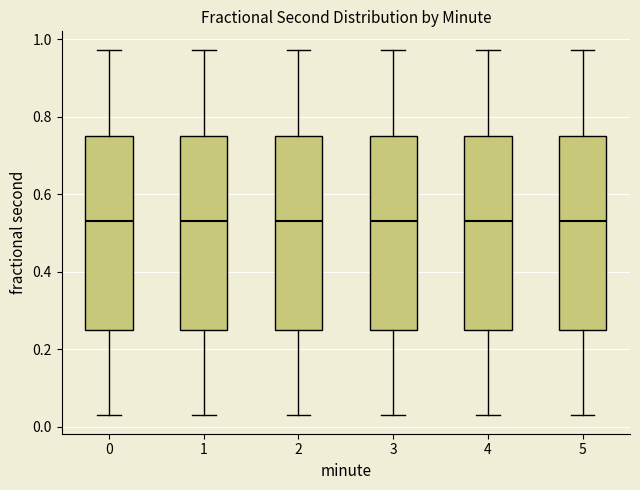

Where is the lower edge of the box at x = 4 on the y-axis? The values are not printed on the chart, so give them approximately, as read against the axis.

0.24